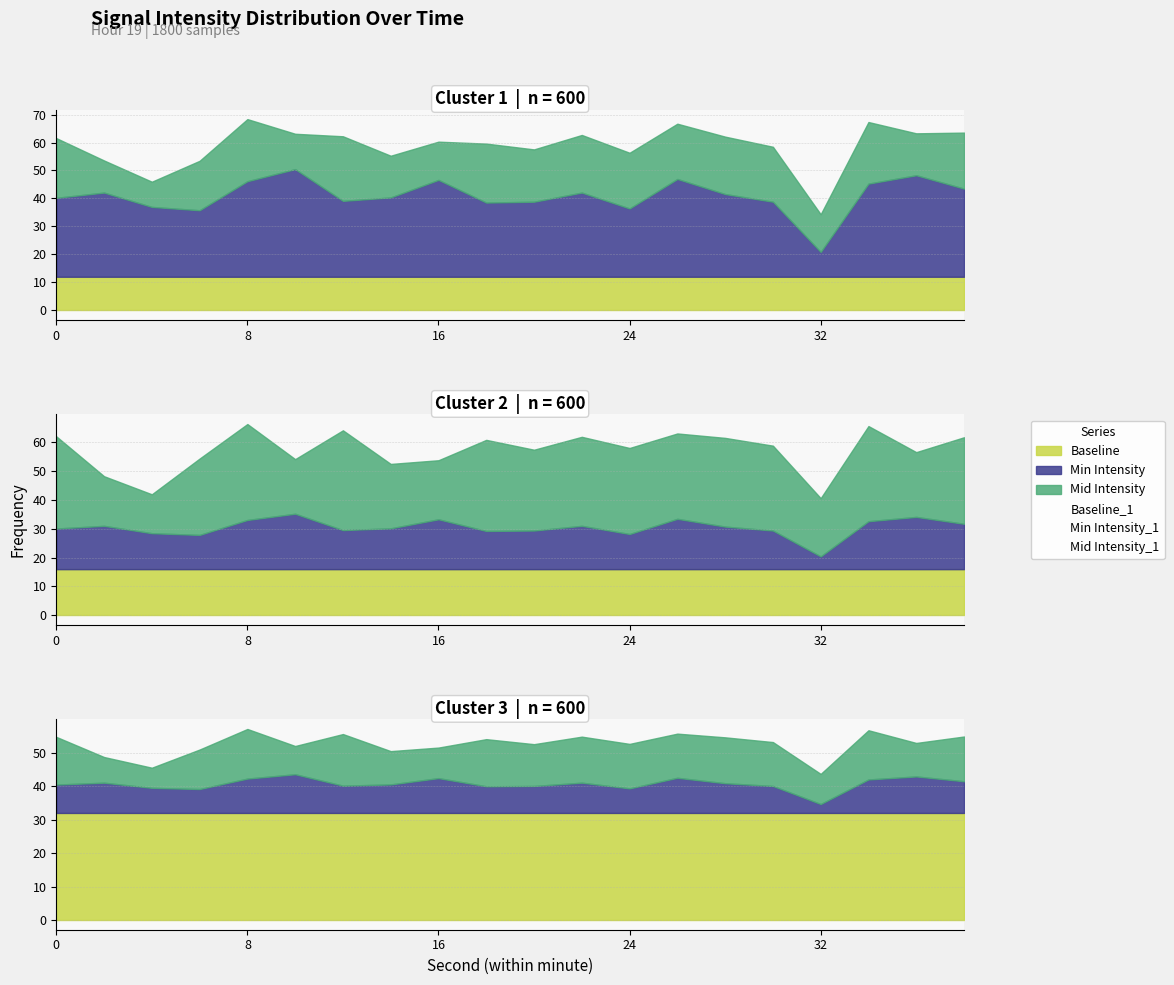

After their last crossing, which series has the higher values: Min Intensity or Mid Intensity?

Mid Intensity